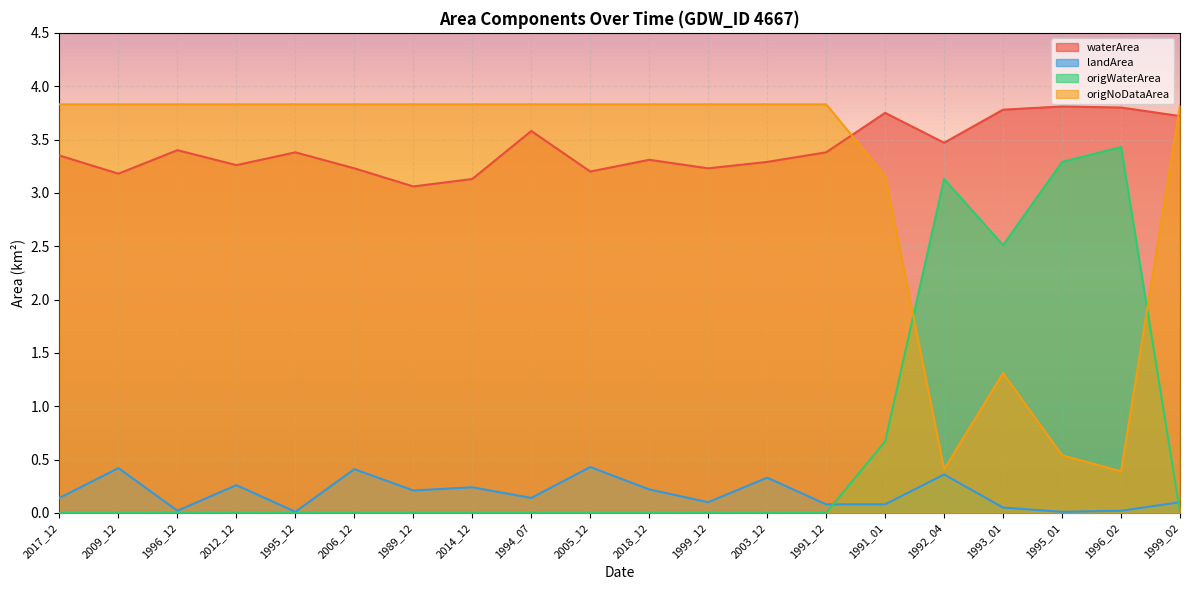

The value of landArea at 2006_12 is 0.4. True or false?

True